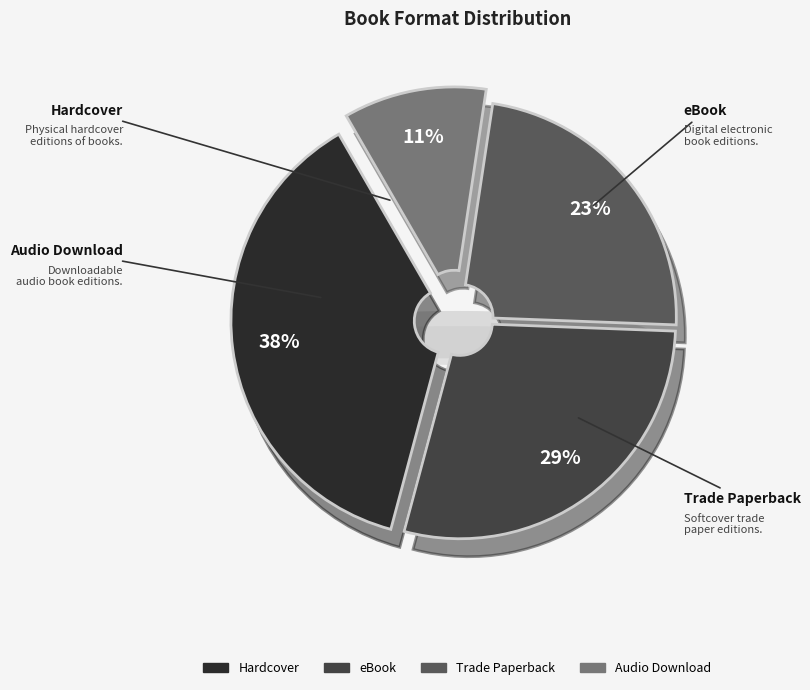

Rank the categories by value from lowest to highest.

Audio Download, Trade Paperback, eBook, Hardcover